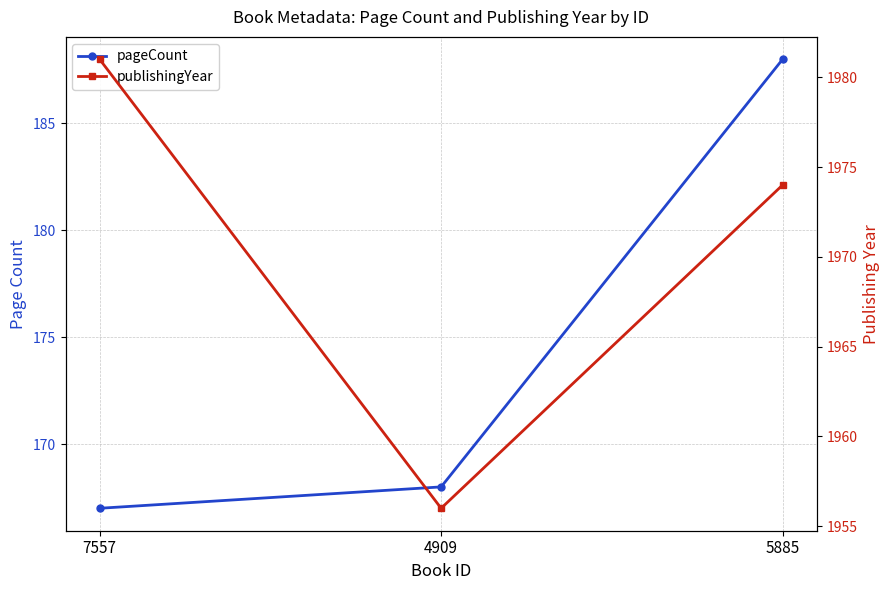

Which series has the largest total across all categories?

publishingYear